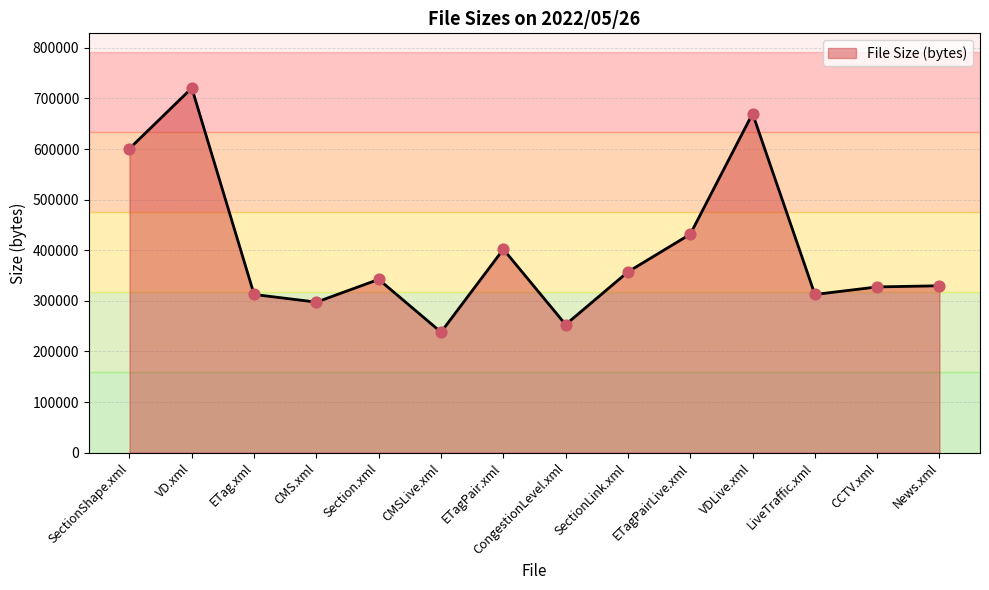

What is the ratio of the value at SectionShape.xml to the value at Section.xml?

1.8